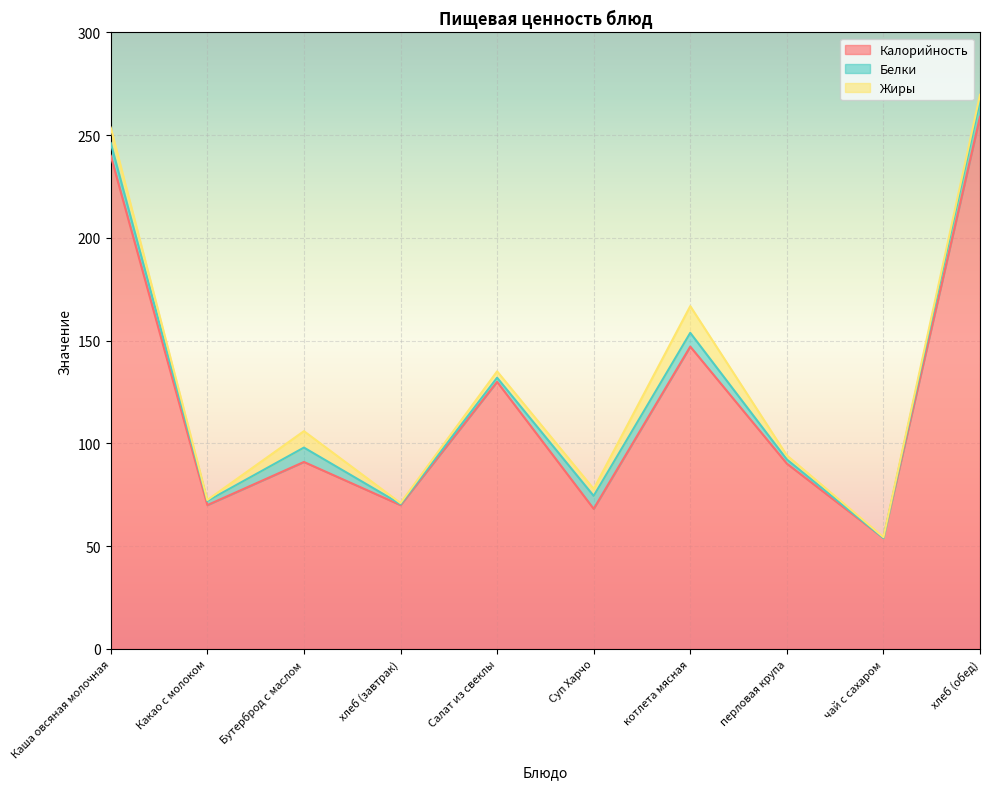

What is the label of the 8th point from the right?

Бутерброд с маслом